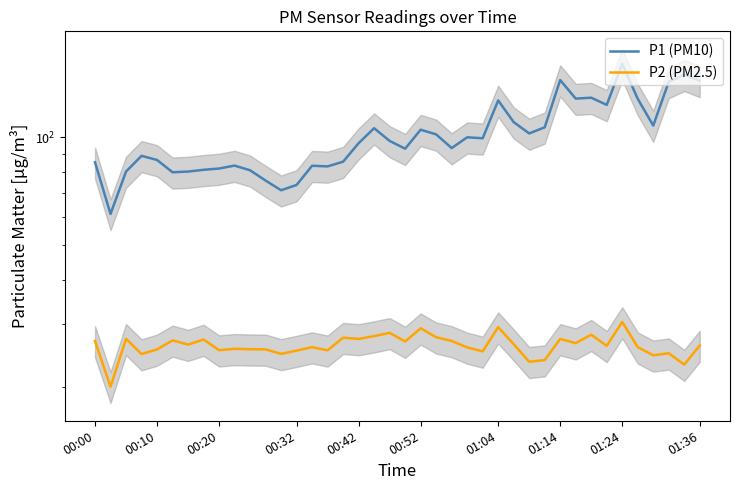

What is the difference between the highest and lowest values at 00:10?

60.9